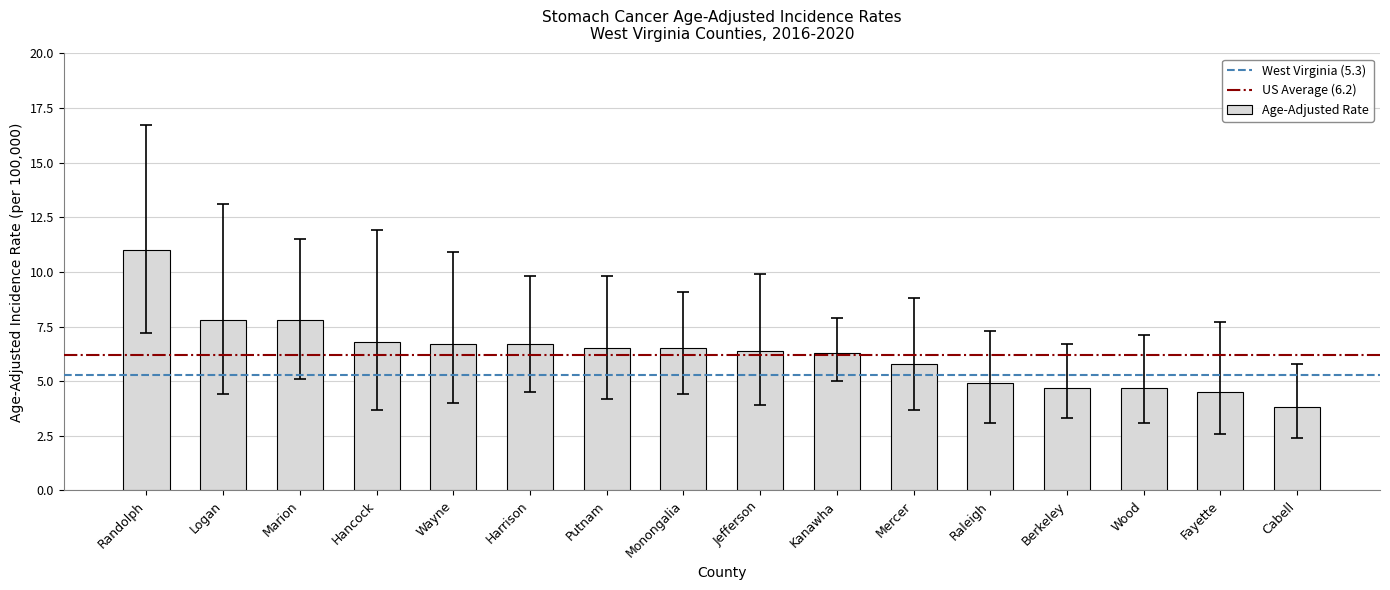

Between Berkeley and Logan, which is larger?

Logan